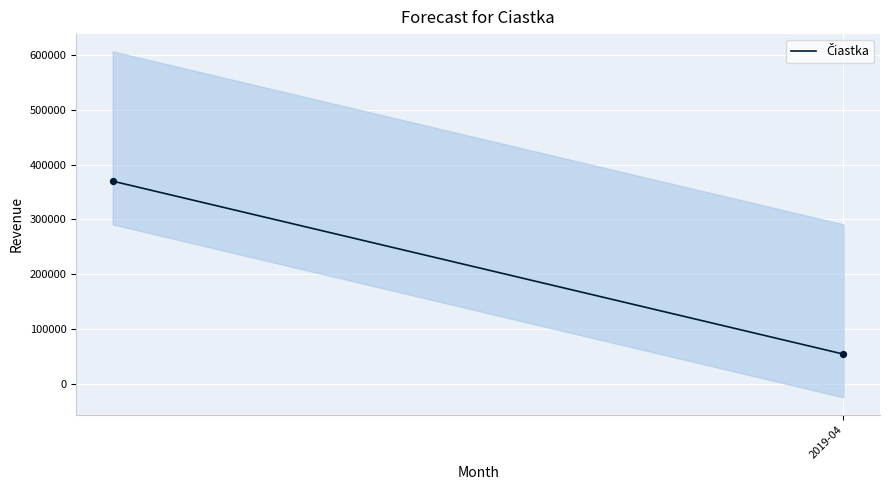

What is the range of Y values (max minus min)?

315265